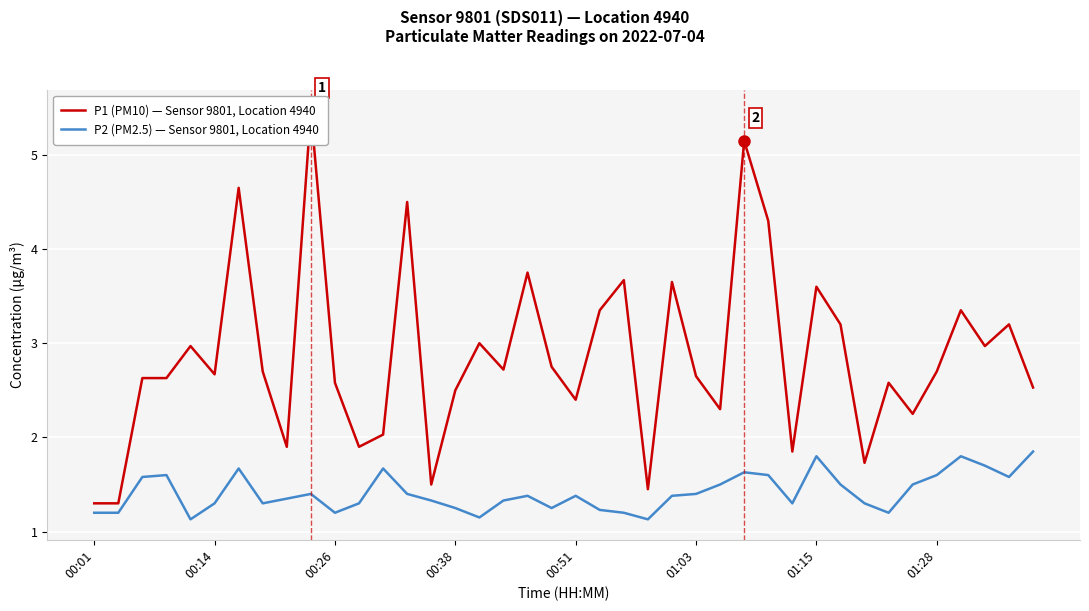

How many lines are shown in the chart?

2